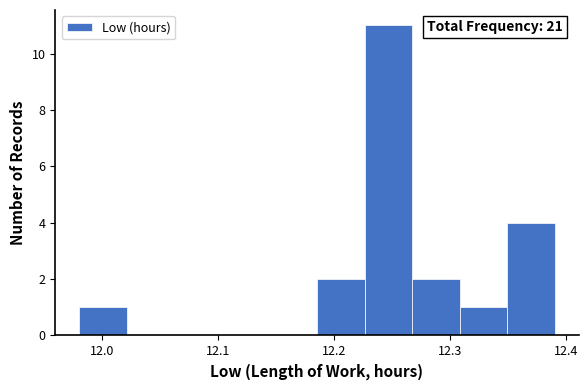

Over which range of the x-axis is the bar tallest?

12.226 to 12.267